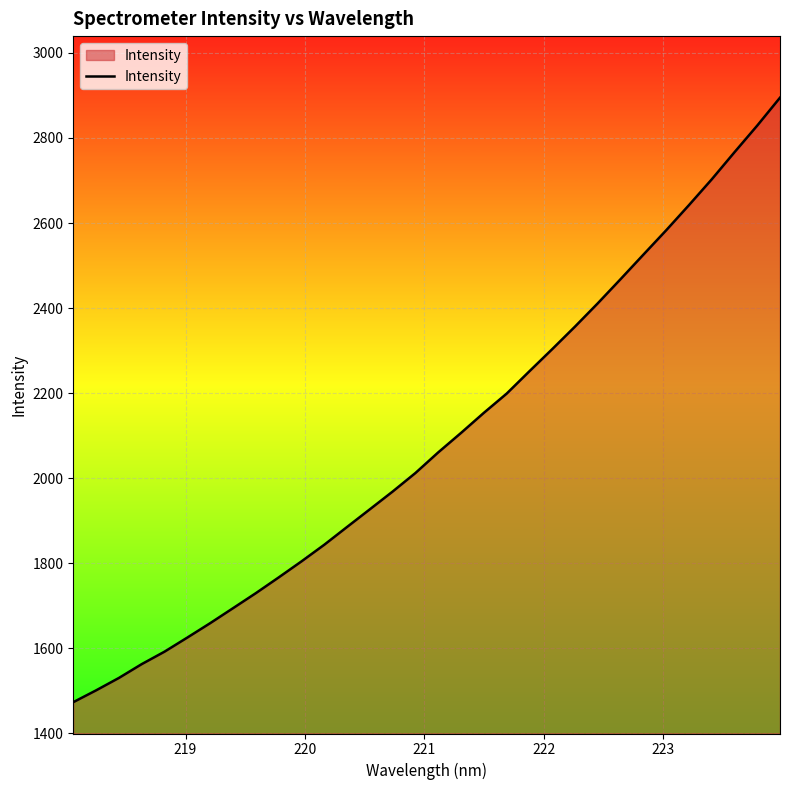

True or false: the data has more than 2 interior local peaks.

False